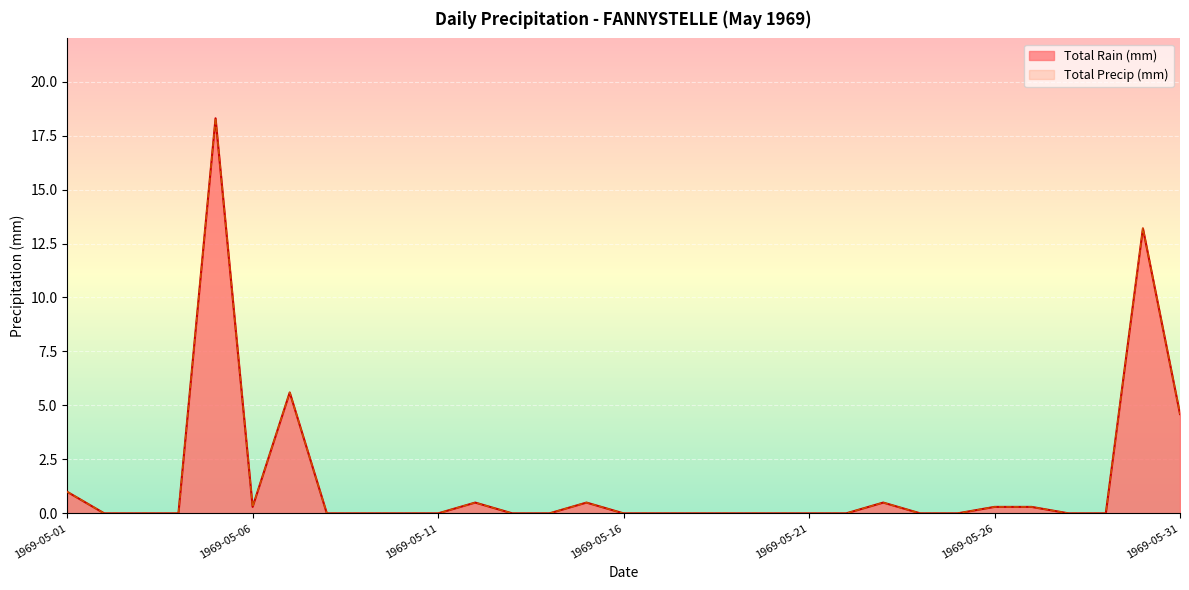

At which category is the sum across all series the highest?

1969-05-05